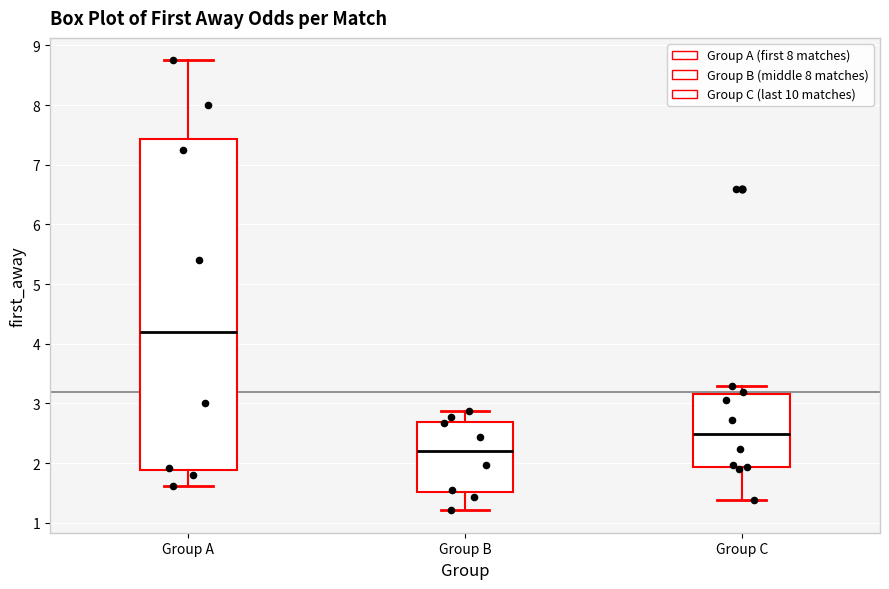

Reading left to right, transcribe this box plot: for each box, give where its median line is, the range the box spans, and where its two whiskers end, as read against the y-axis. The values are not printed on the chart, so give them approximately, as read against the axis.

Group A: median 4.2, box 1.9 to 7.4, whiskers 1.6 to 8.8
Group B: median 2.2, box 1.5 to 2.7, whiskers 1.2 to 2.9
Group C: median 2.5, box 1.9 to 3.2, whiskers 1.4 to 3.3